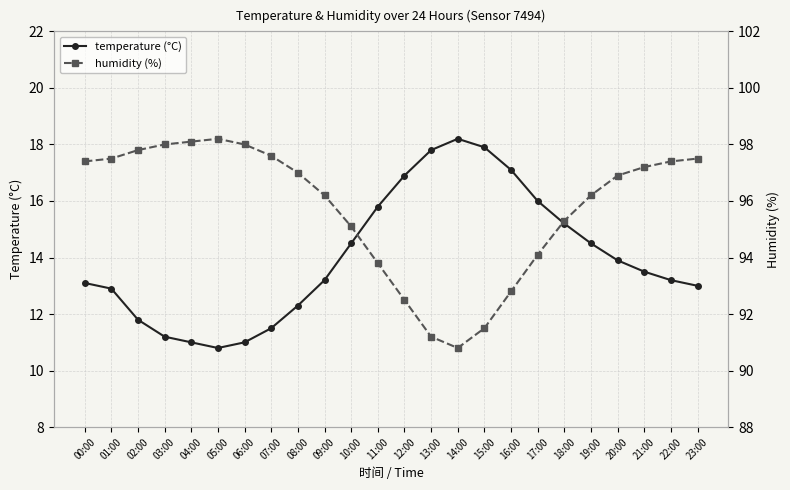

Where is humidity (%) nearest to the value 94?

17:00